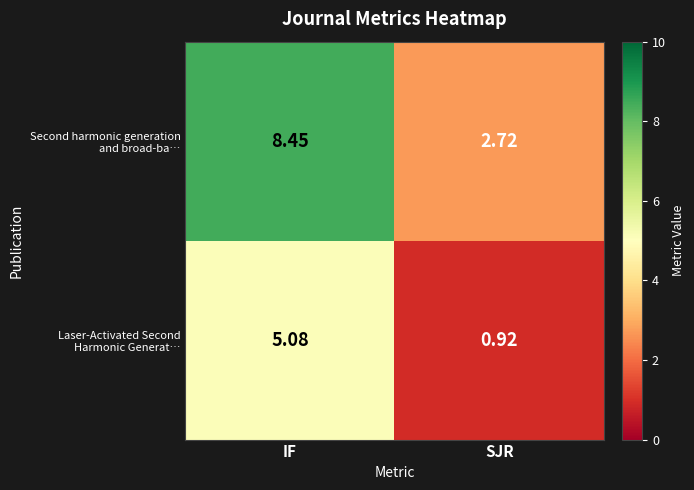

Which label corresponds to the largest value in the chart?

IF